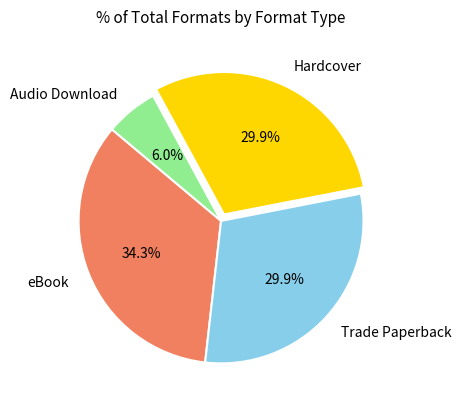

What is the smallest slice in the pie chart?

Audio Download